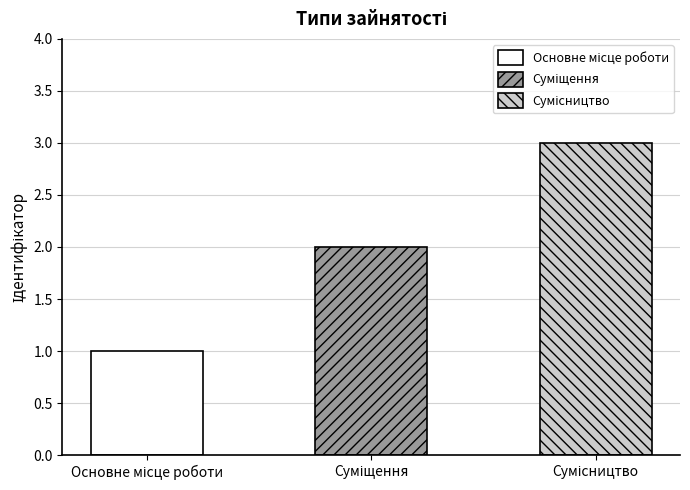

What is the difference between the second highest and minimum values?

1